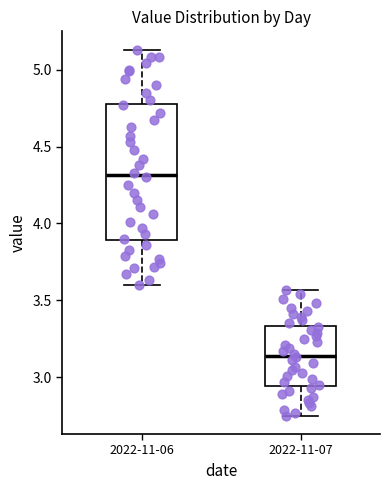

Comparing the boxes themselves (not the whiskers), which one is the tallest?

2022-11-06